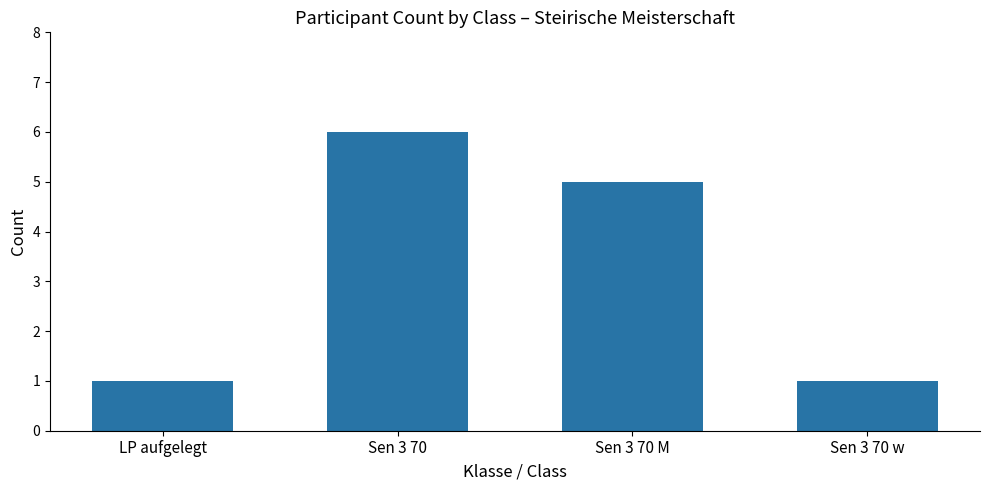

Does the chart contain any negative values?

No